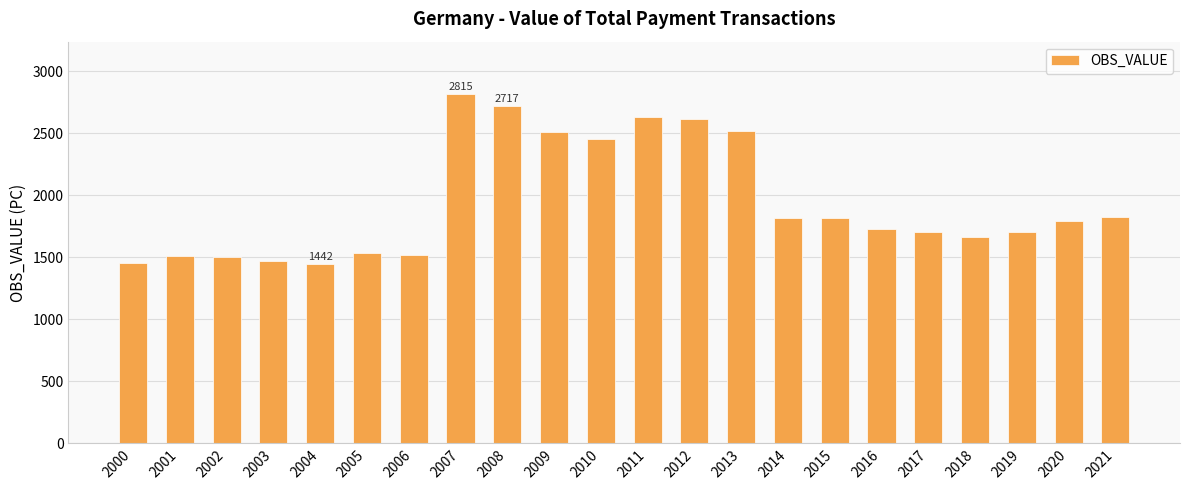

How many series are shown in this chart?

1